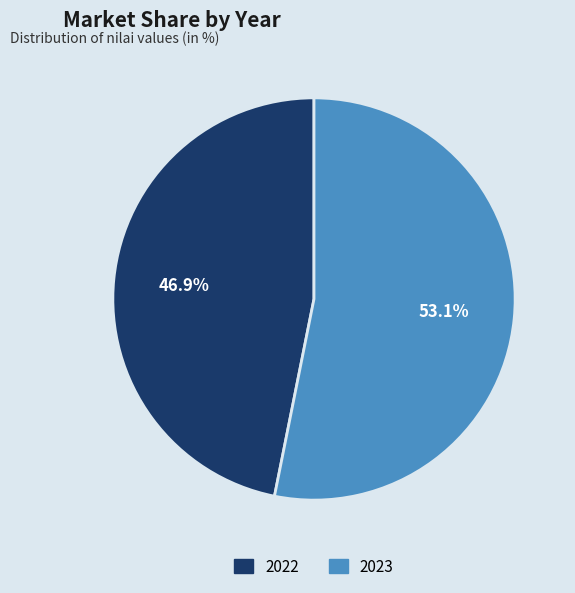

Which slice represents more than half of the pie?

2023